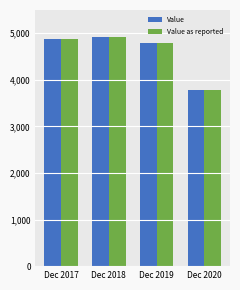

What is the difference between the Value as reported values at Dec 2019 and Dec 2018?

146.1